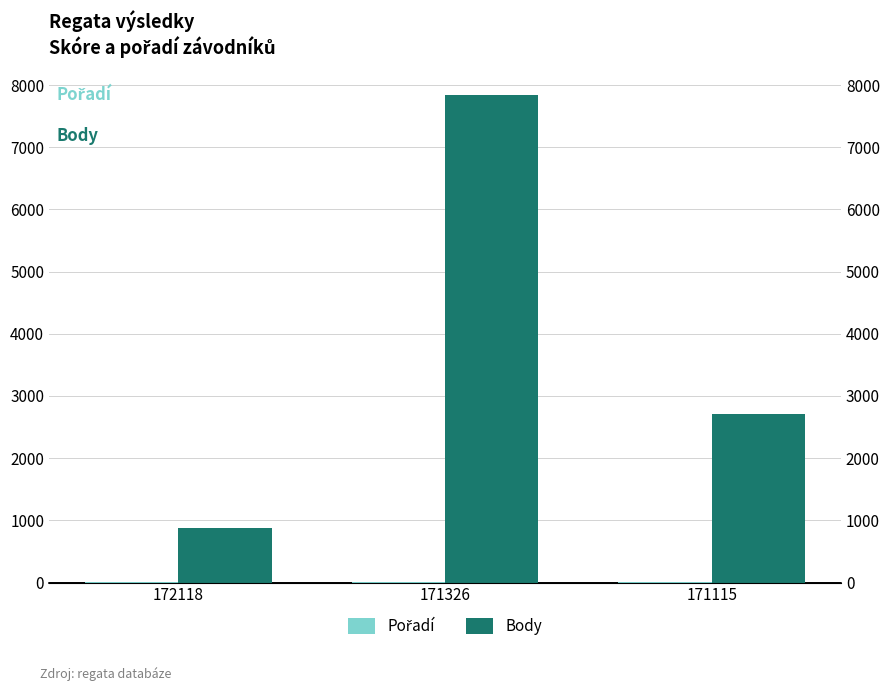

What is the maximum value shown in the chart?

7846